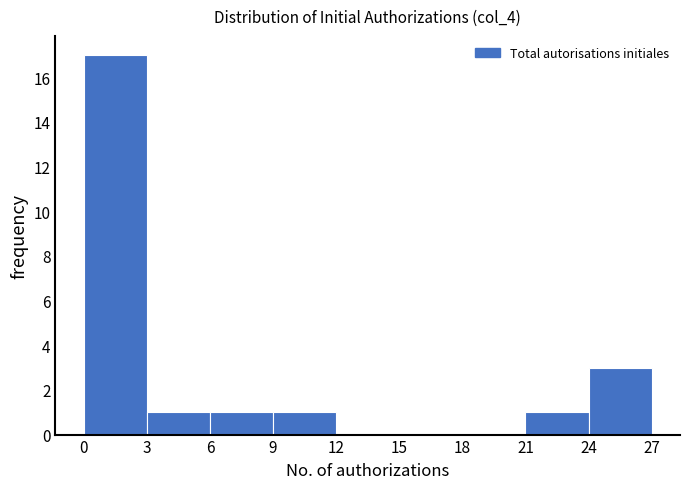

Reading left to right, list every bar in this chart as the range it spans on the x-axis followed by its height. The values are not printed on the chart, so give them approximately, as read against the axis.

0 to 3: 17
3 to 6: 1
6 to 9: 1
9 to 12: 1
12 to 15: 0
15 to 18: 0
18 to 21: 0
21 to 24: 1
24 to 27: 3